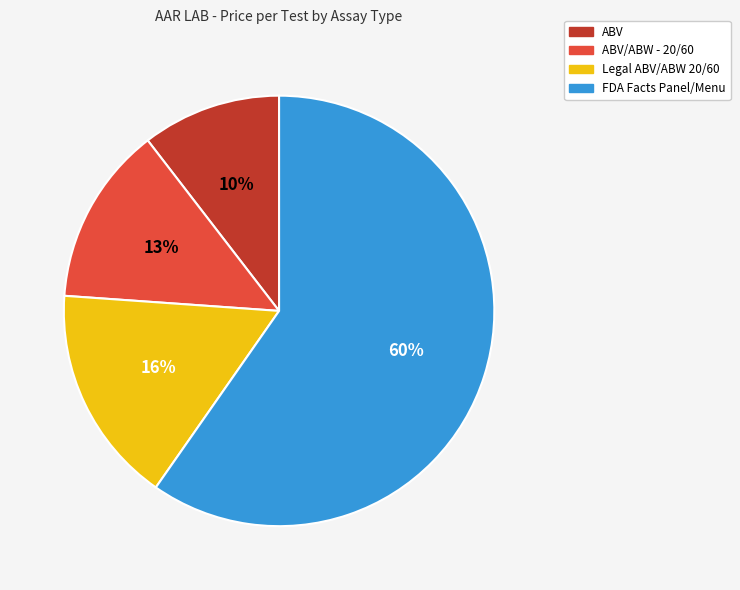

Is there a majority slice in this chart?

Yes